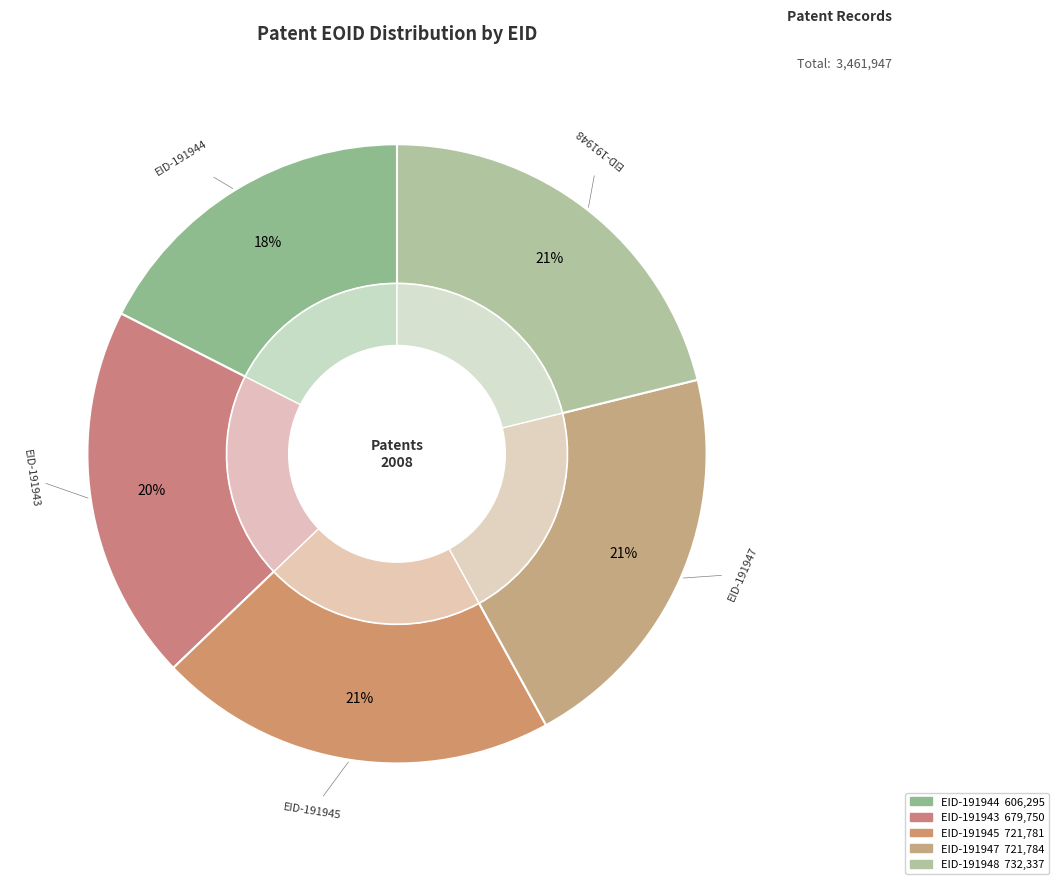

Is it true that EID-191947 is 21% of the pie?

True